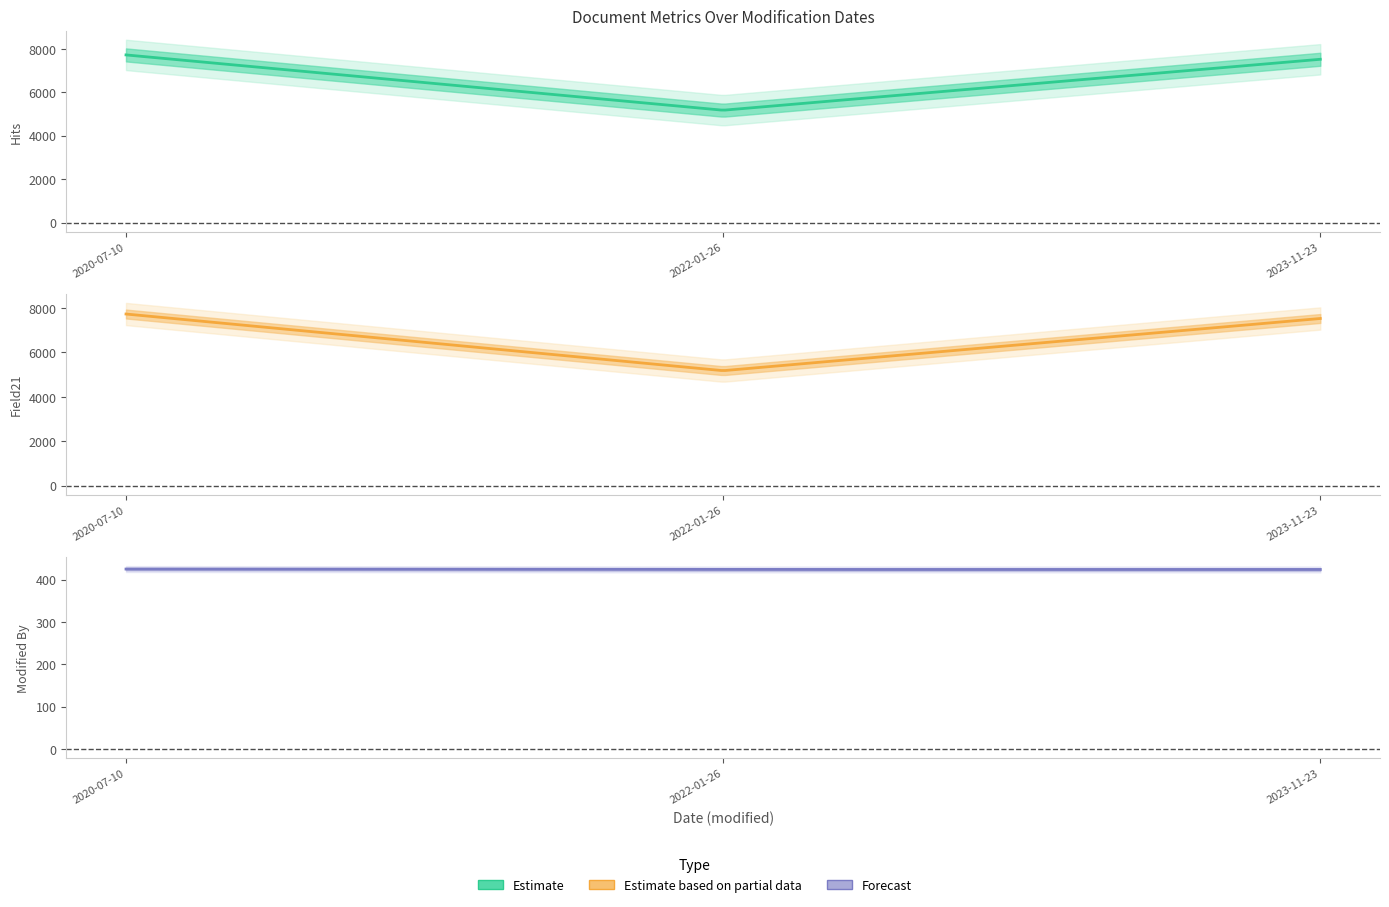

What is the smallest value displayed?

424